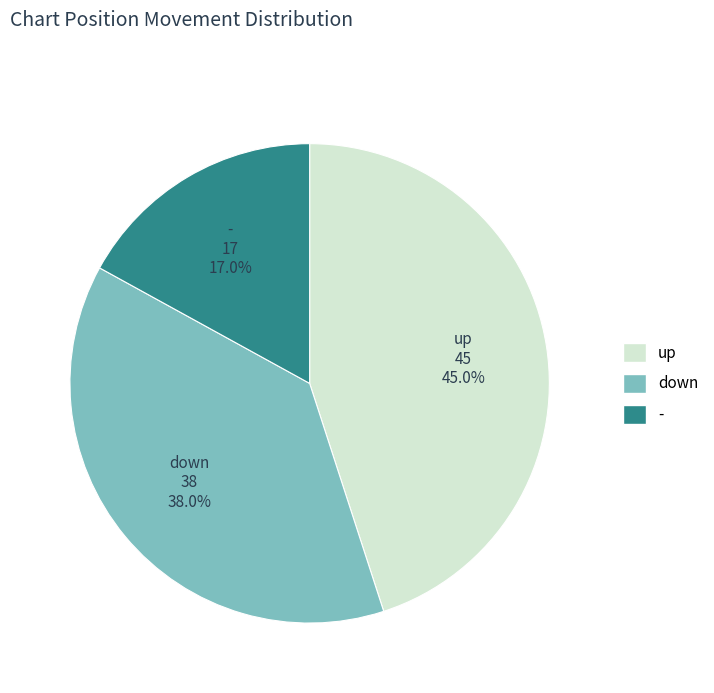

Which has a higher value, - or down?

down